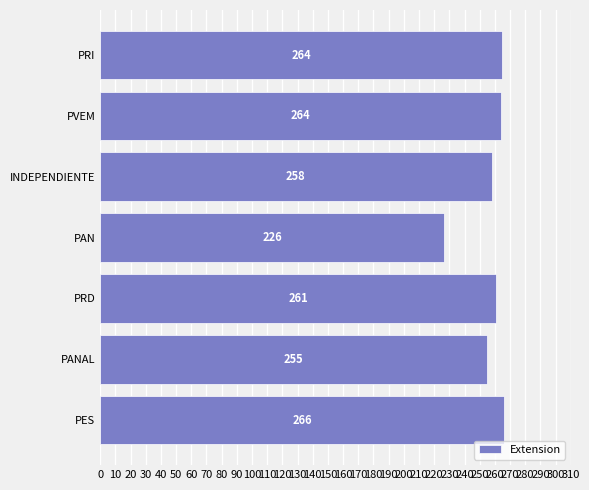

What is the sum of the values at INDEPENDIENTE and PVEM?

522.0